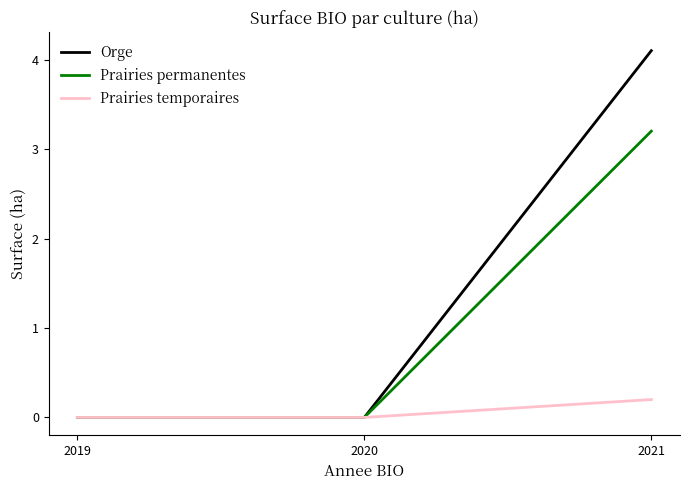

The Prairies permanentes series shows -1.4 at 2019. True or false?

False